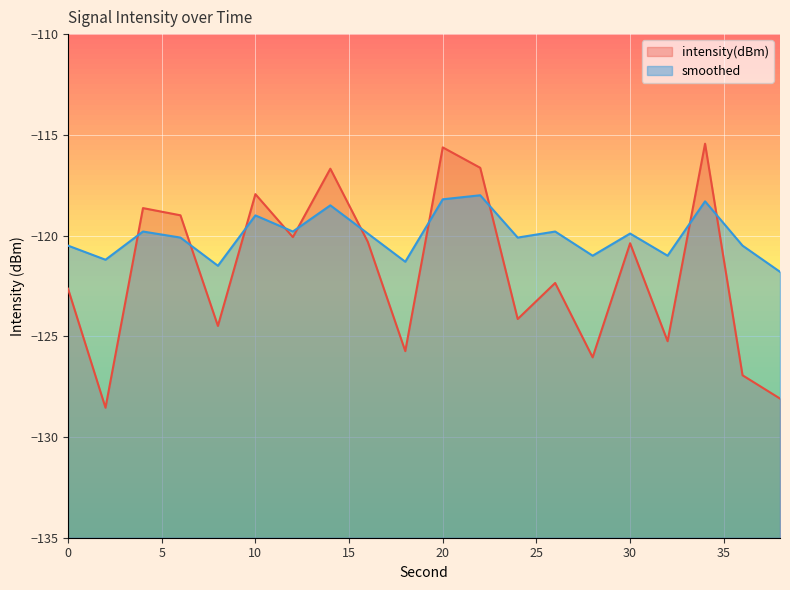

What is the total value across all series at 14?

-235.2